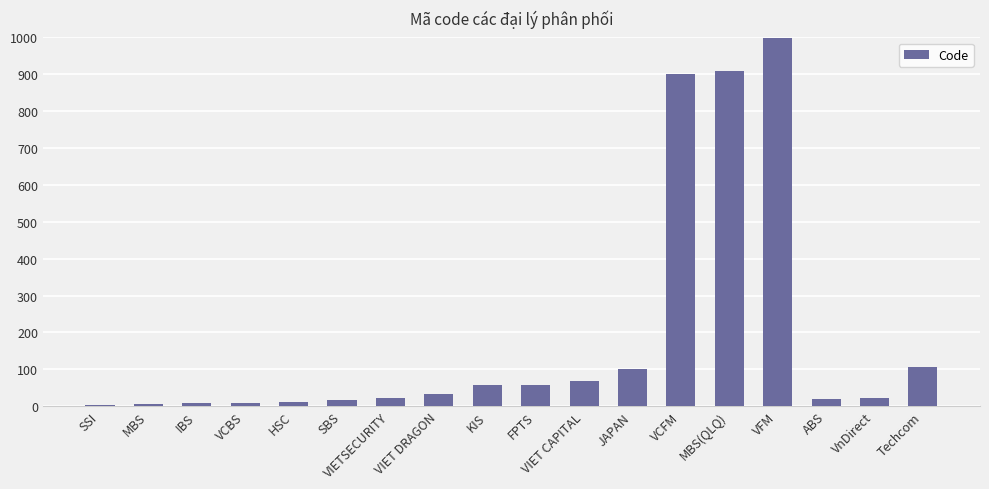

Is it true that the value at Techcom is 105?

True